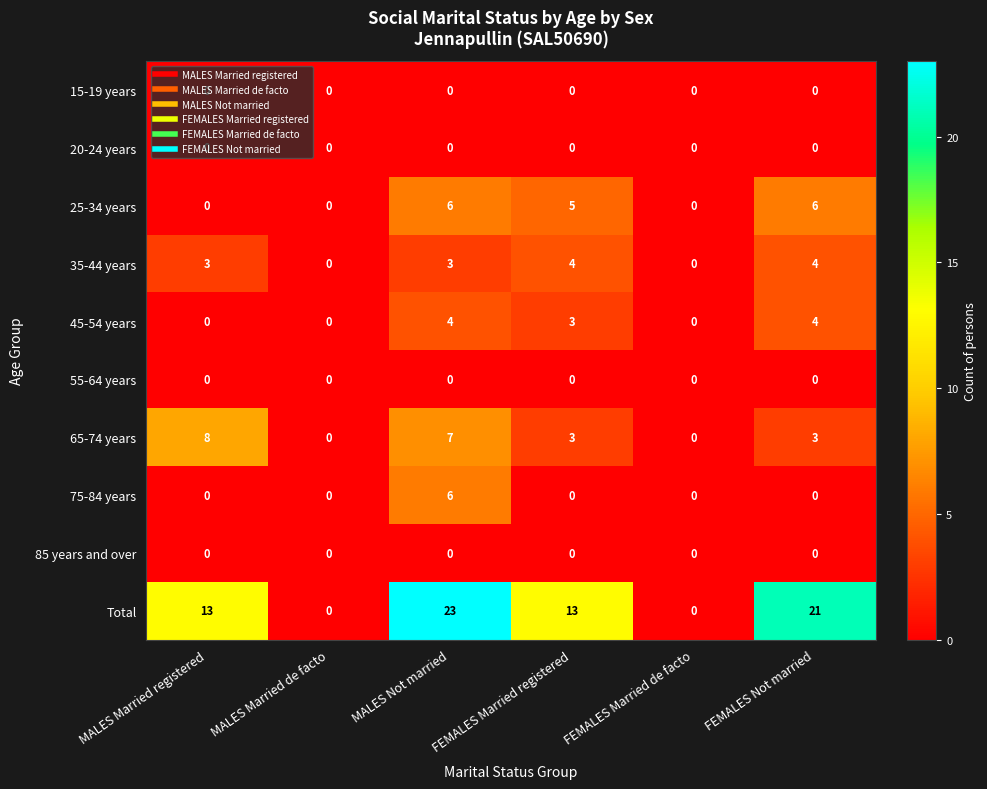

Count the 45-54 years values in the range 0 to 4.

6